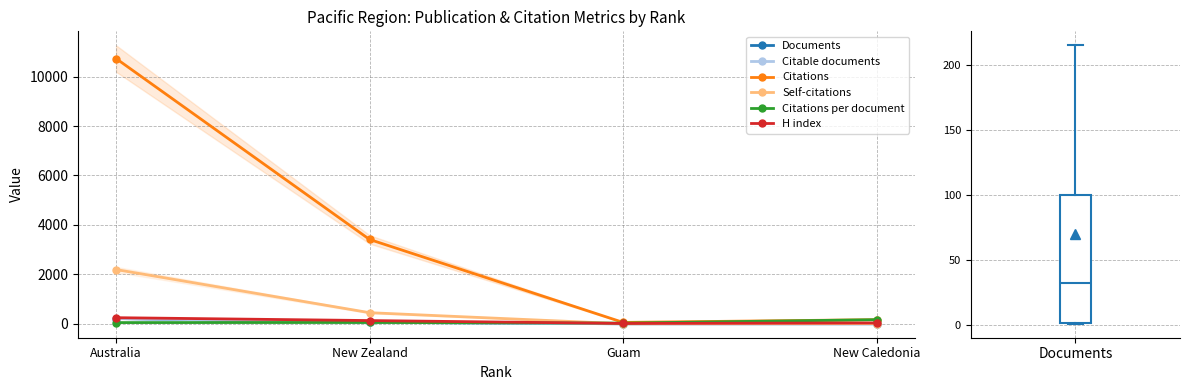

Is it true that H index equals 15.0 at Guam?

True